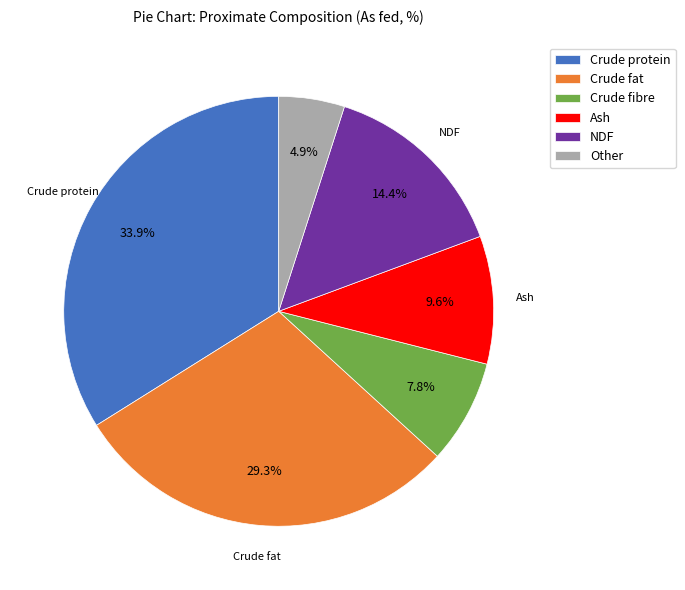

Which has a higher value, Crude protein or Crude fibre?

Crude protein